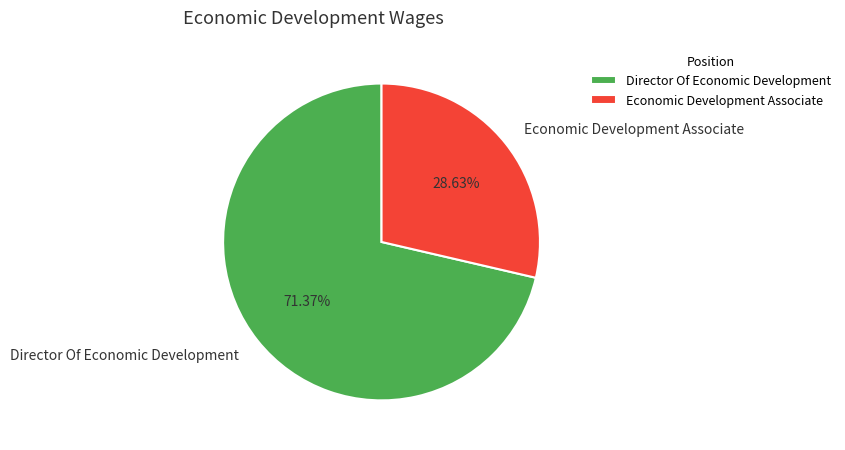

How many slices are in this pie chart?

2